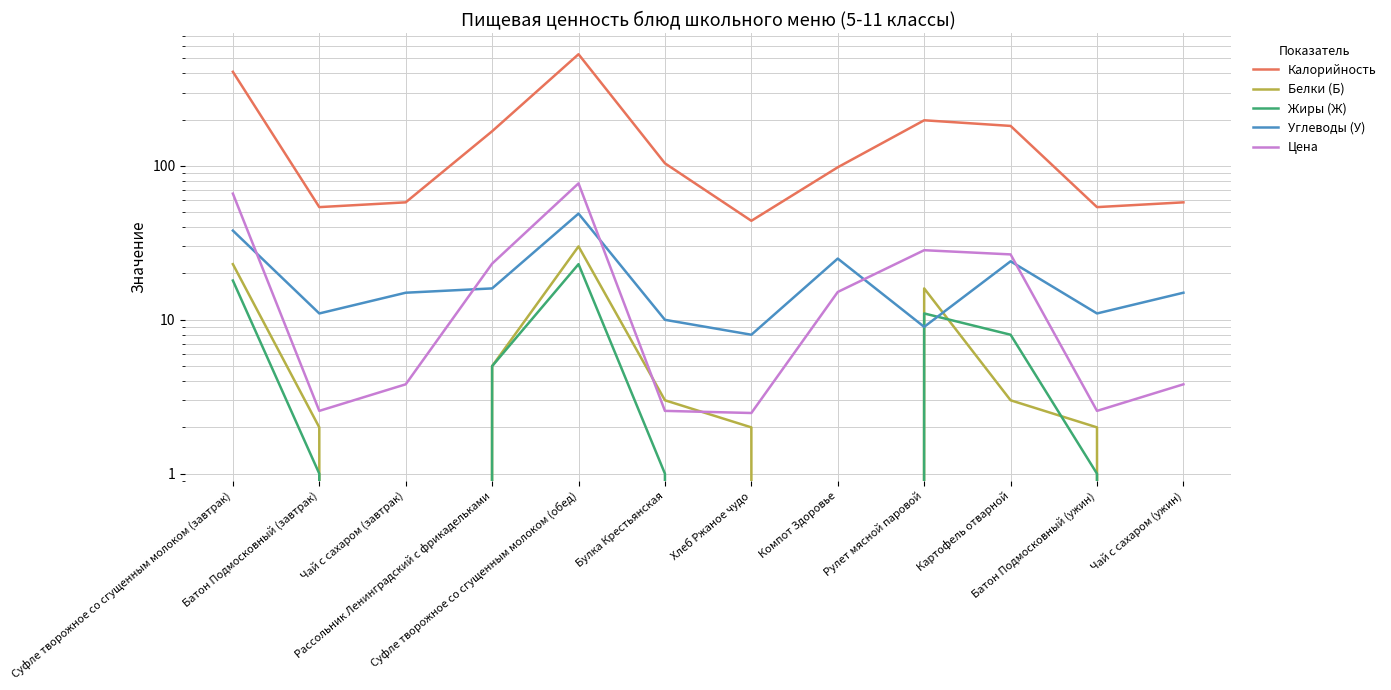

What is the difference between the second highest and second lowest values in the Углеводы (У) series?

29.0